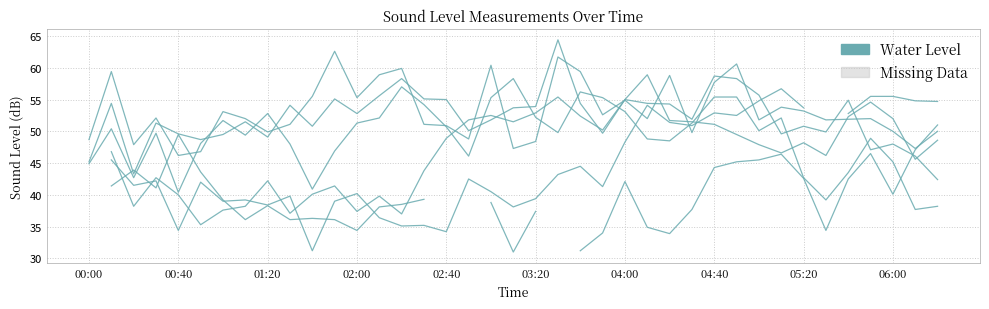

At which category does the chart reach its minimum across all series?

19